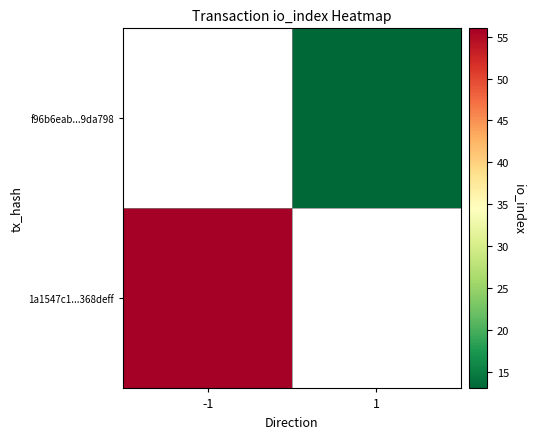

Is the value of 1a1547c1...368deff at -1 greater than the value of f96b6eab...9da798 at 1?

Yes